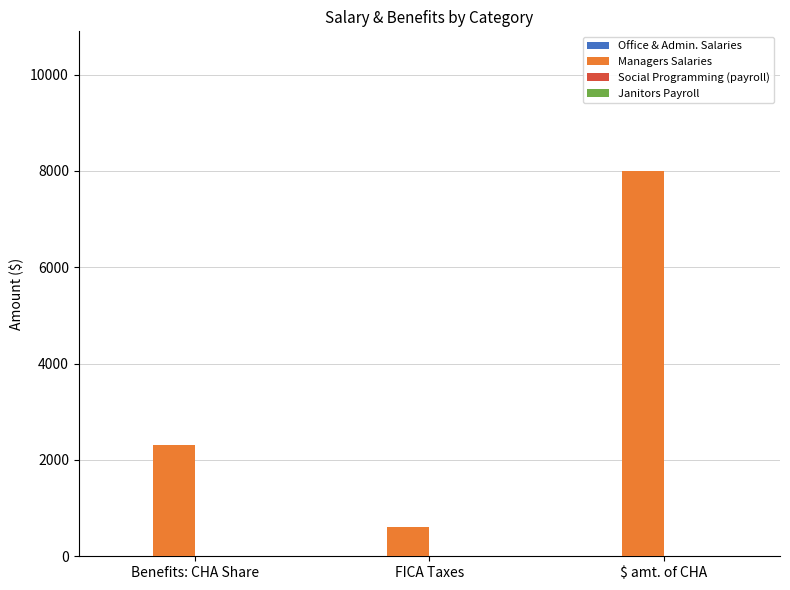

Are the bars grouped side by side (vs. stacked)?

No